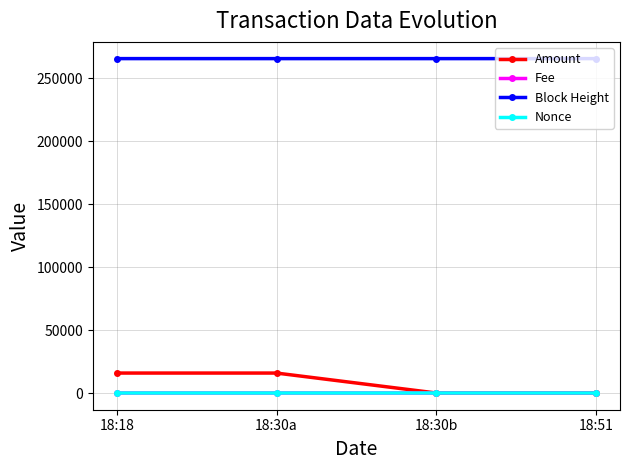

What is the value of the Nonce point at the 1st from the left?

1.0